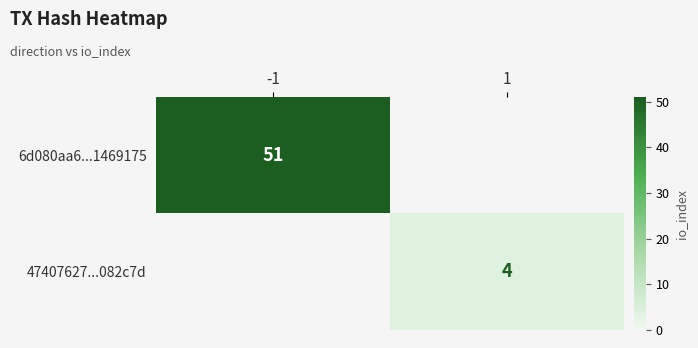

What is the spread (max minus min) of values at 1?

4